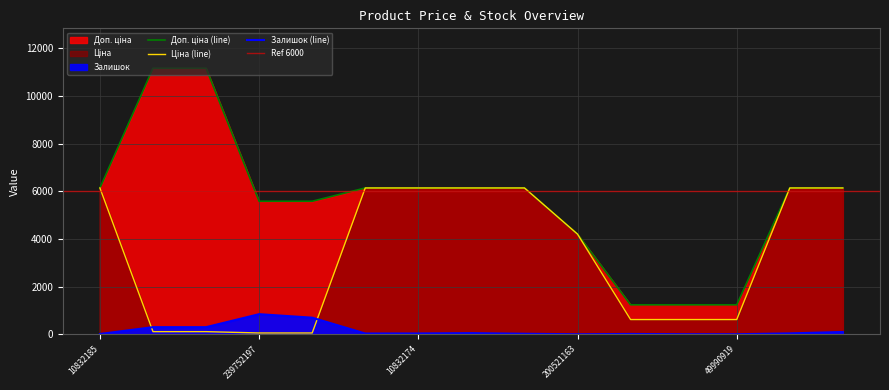

True or false: Ціна and Доп. ціна intersect in this chart.

False